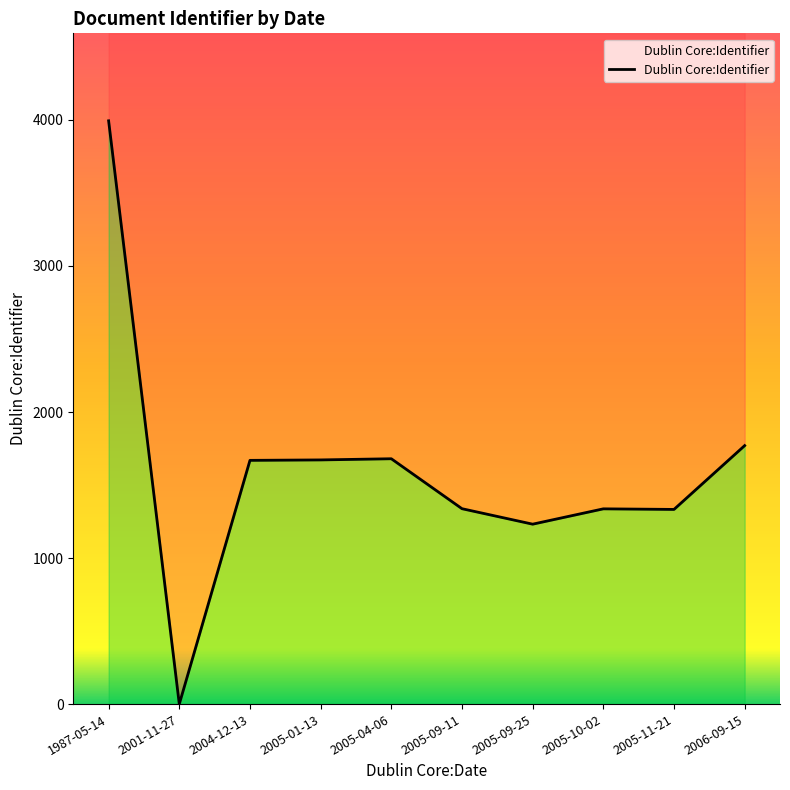

The chart shows a value of 3994 at 1987-05-14. True or false?

True